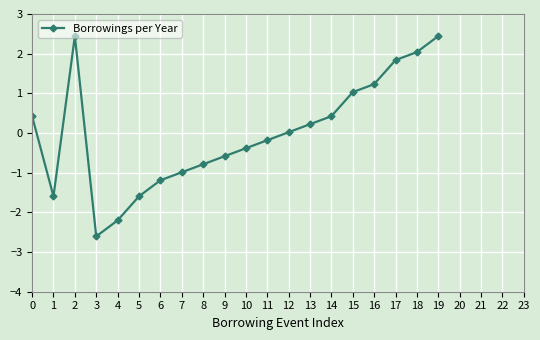

Between 15 and 3, which is larger?

15